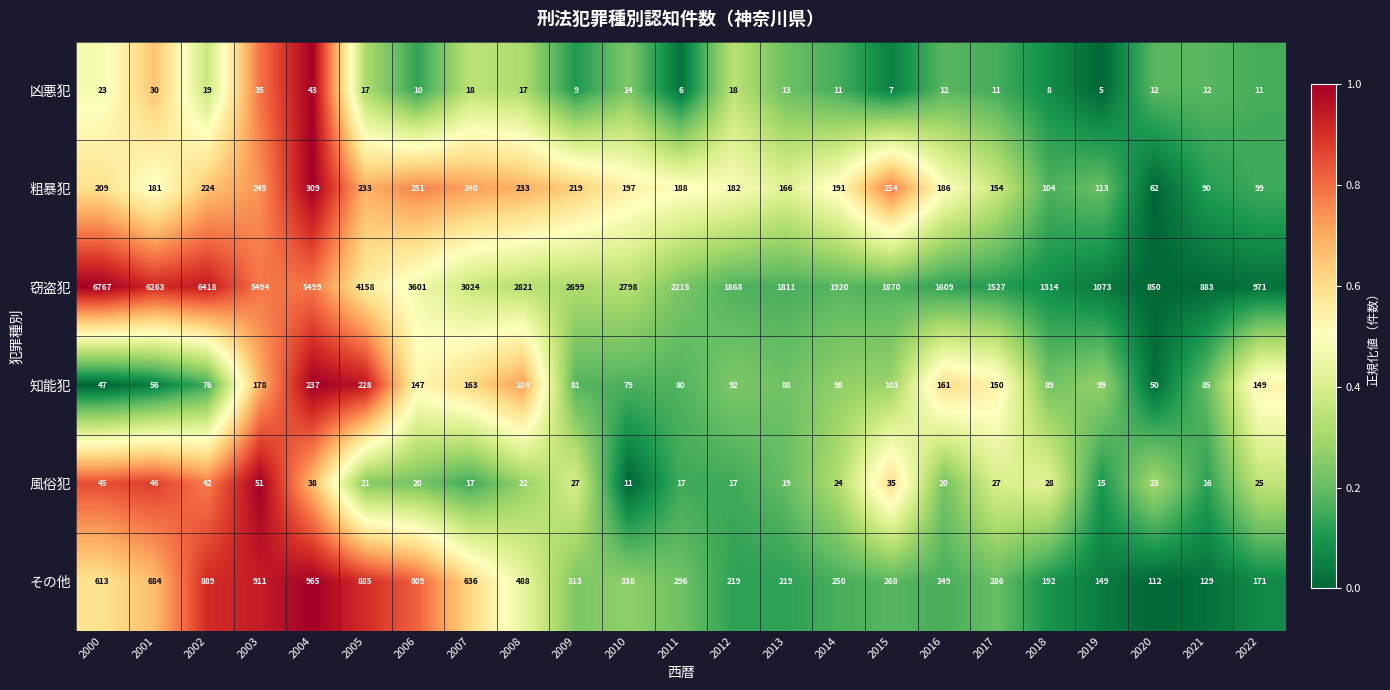

What is the difference between the second highest and minimum values in the 知能犯 series?

181